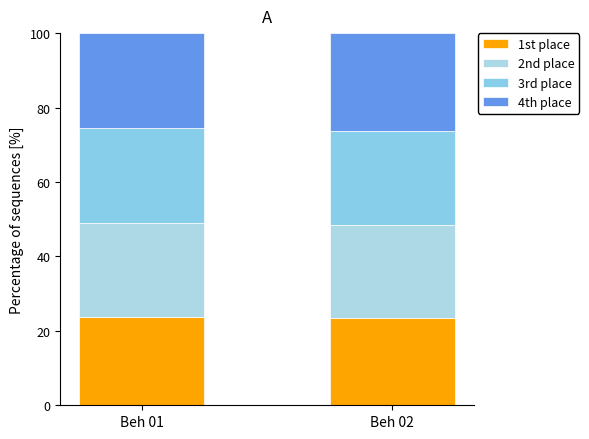

At which category is the sum across all series the highest?

Beh 02